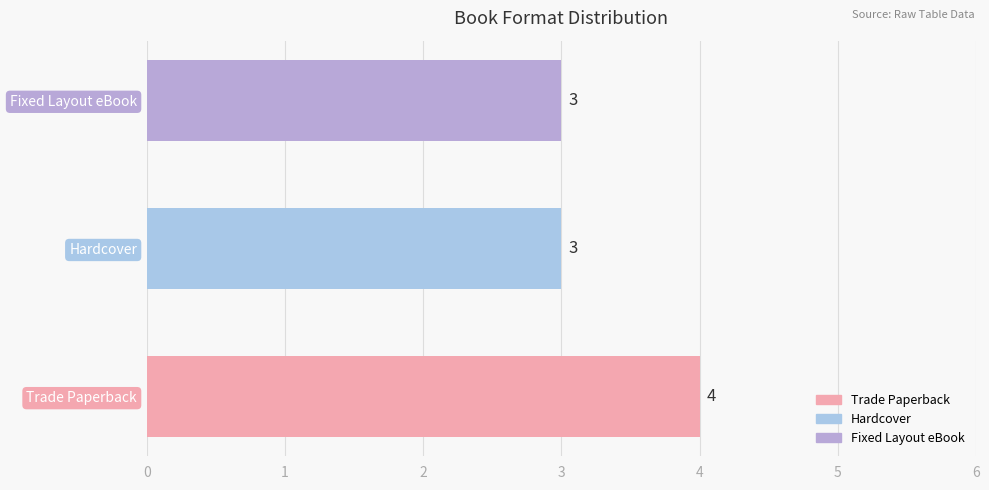

What is the minimum value shown in the chart?

3